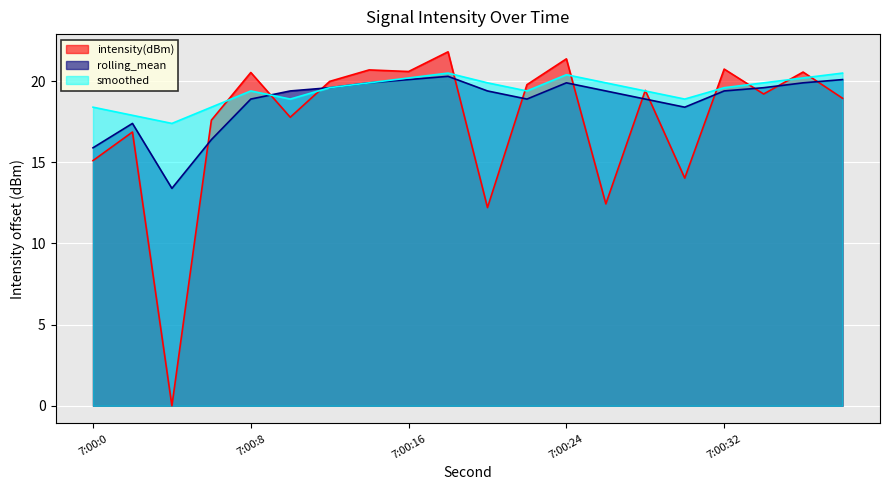

How many interior local valleys does the intensity(dBm) series have?

7